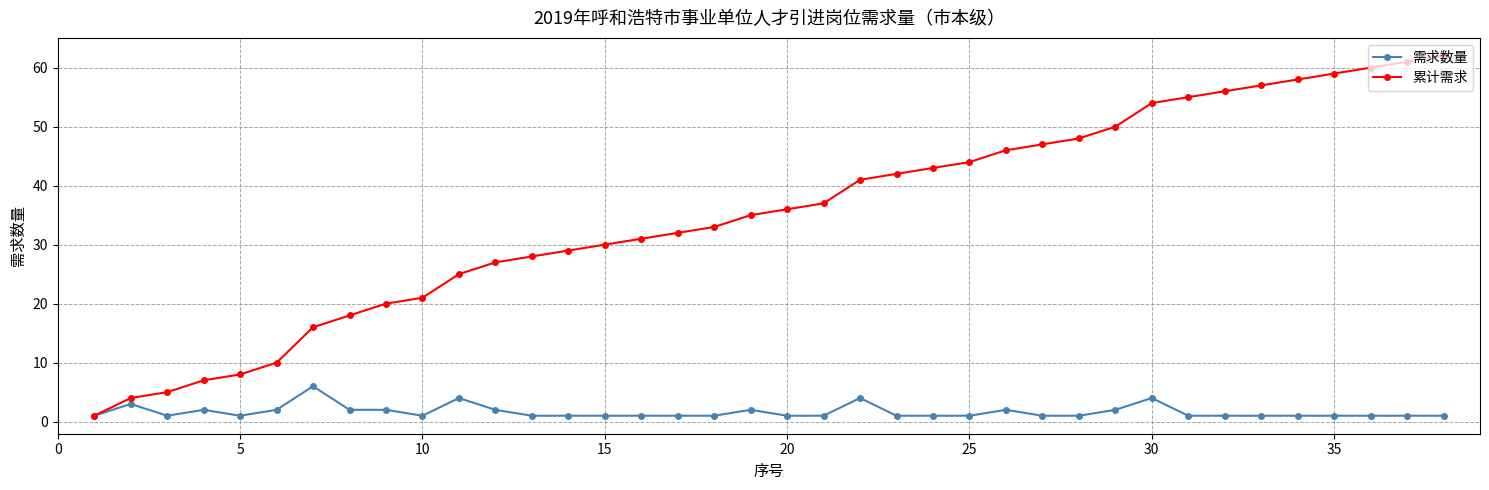

Rank the series by their maximum value, from highest to lowest.

累计需求, 需求数量